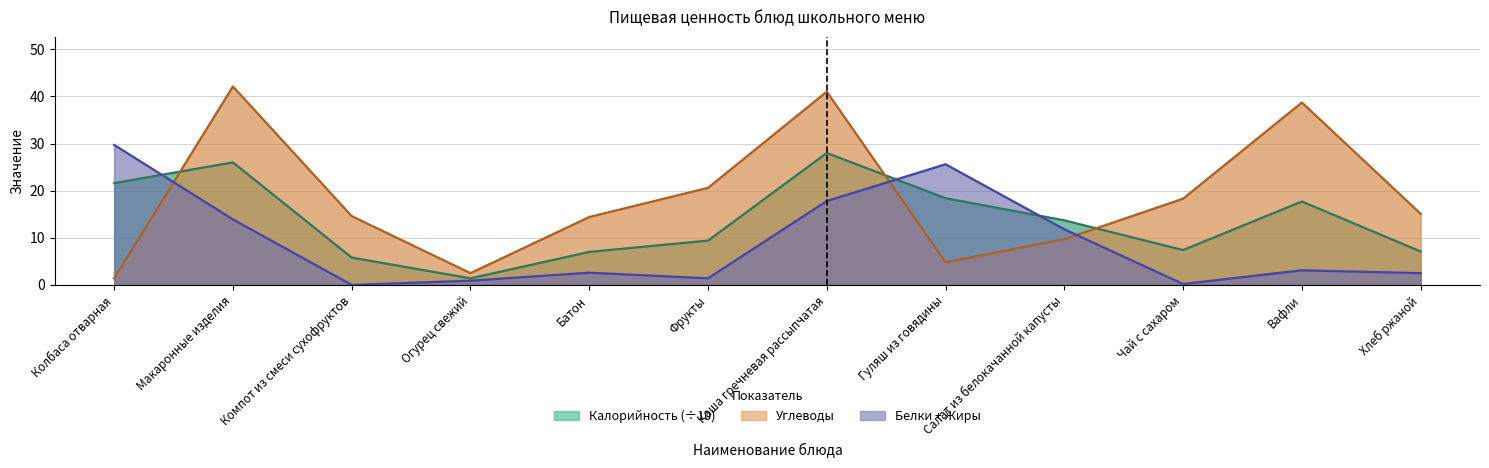

How many lines are shown in the chart?

2